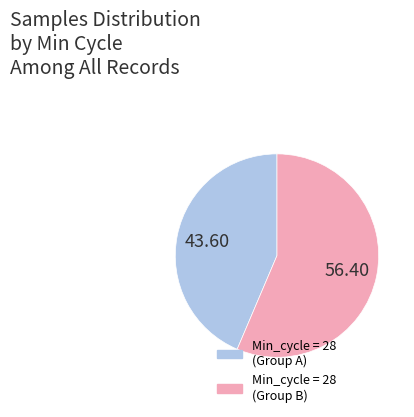

Is there any slice that represents more than half of the pie?

Yes